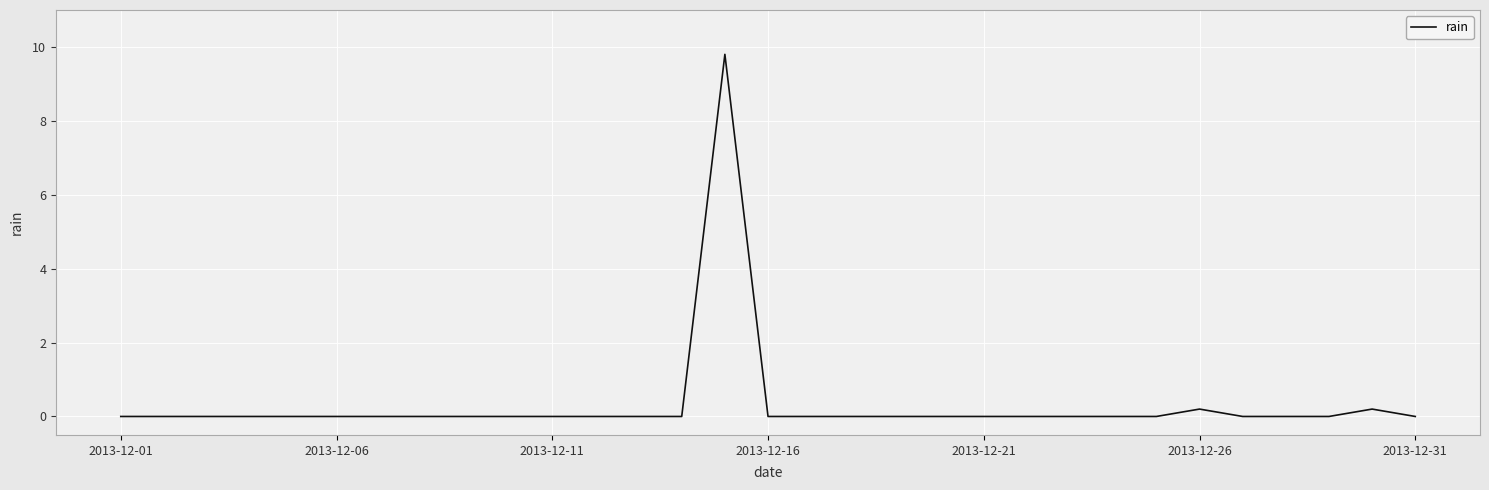

What is the difference between the maximum and minimum values?

9.8